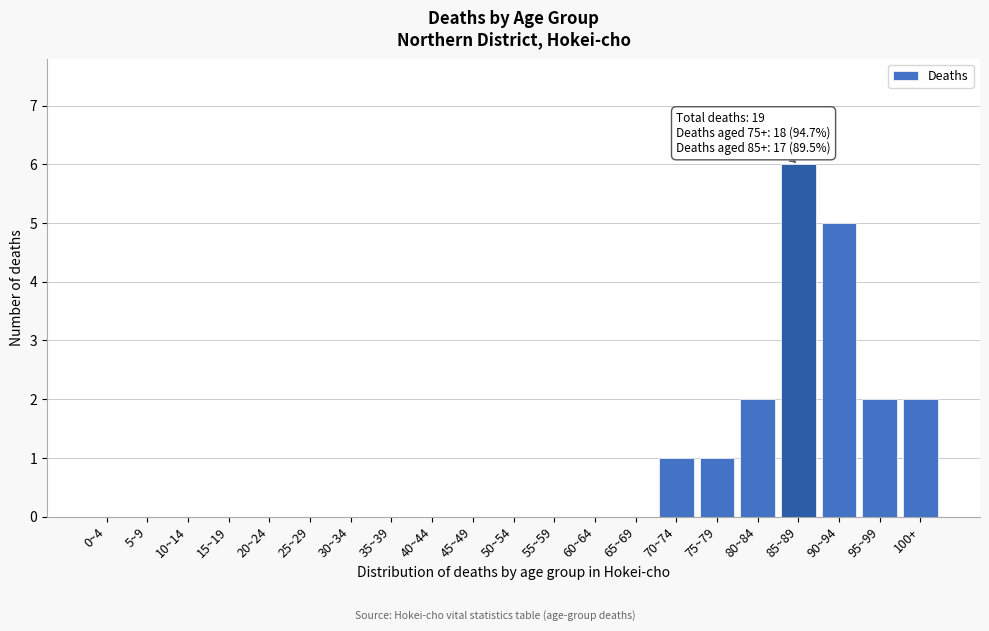

Reading left to right, transcribe all the data shown in this chart.

0~4=0	5~9=0	10~14=0	15~19=0	20~24=0	25~29=0	30~34=0	35~39=0	40~44=0	45~49=0	50~54=0	55~59=0	60~64=0	65~69=0	70~74=1	75~79=1	80~84=2	85~89=6	90~94=5	95~99=2	100+=2